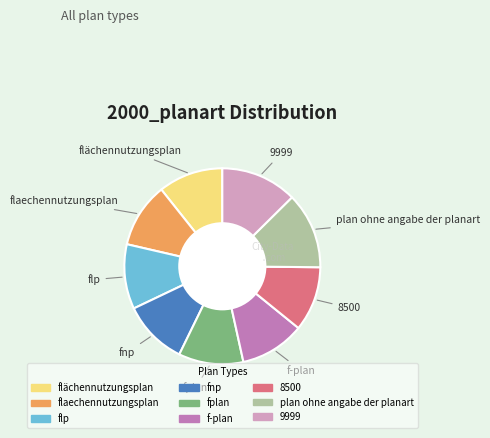

Do fnp and plan ohne angabe der planart together represent more than half of the pie?

No